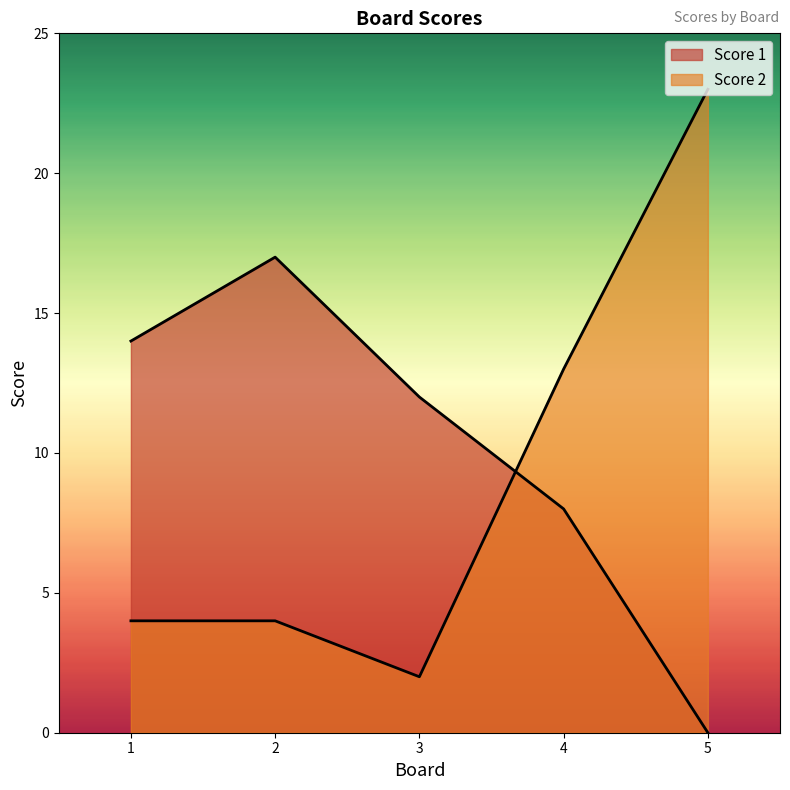

The Score 2 series shows 40 at 5. True or false?

False